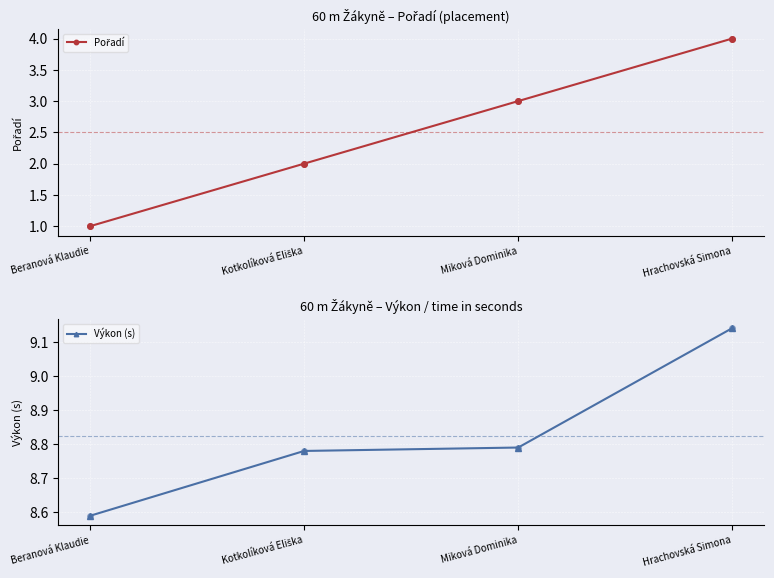

At which category is the sum across all series the highest?

Hrachovská Simona